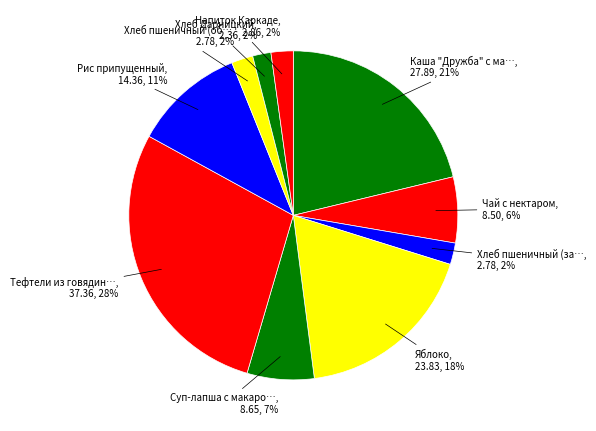

How many slices are in this pie chart?

10